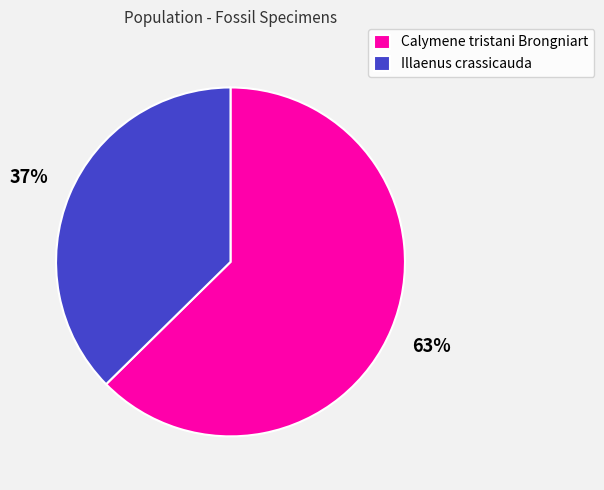

To the nearest percent, what is the combined percentage of Calymene tristani Brongniart and Illaenus crassicauda?

100%